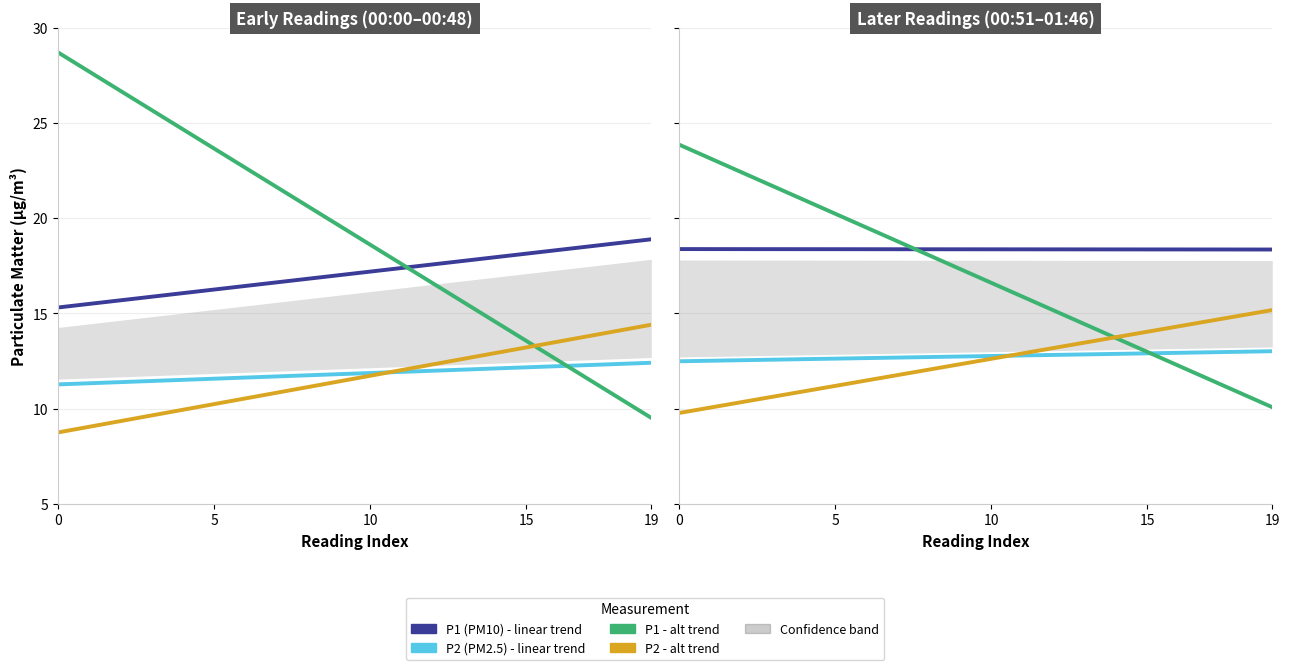

After their last crossing, which series has the higher values: P2 (PM2.5) or P2 trend alt?

P2 trend alt